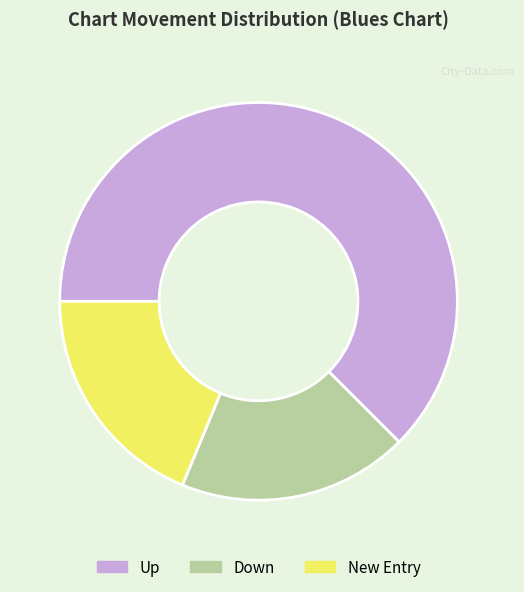

Count the number of slices in the pie.

3